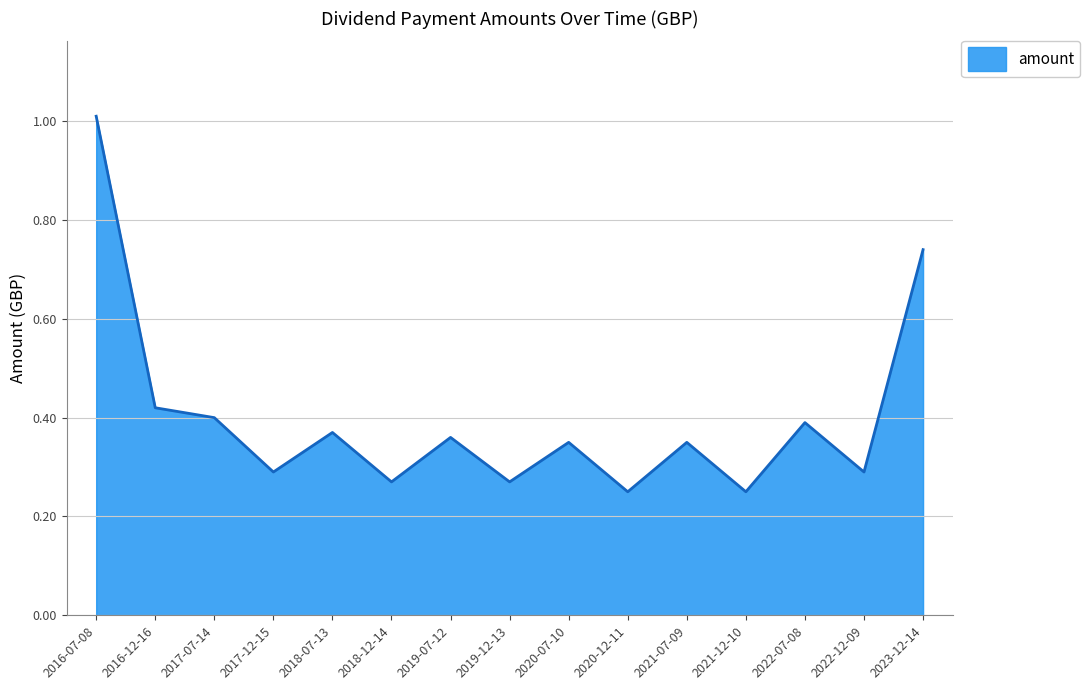

The value at 2020-07-10 is 0.3. True or false?

True